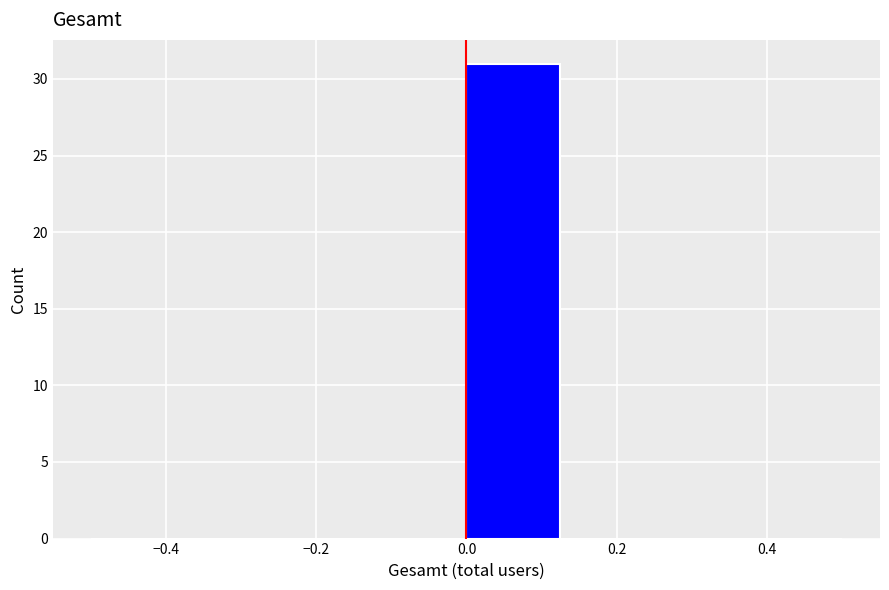

How tall is the bar that spans 0.000 to 0.125 on the x-axis? Neither the bar edges nor the heights are printed on the chart, so give them approximately, as read against the axes.

31